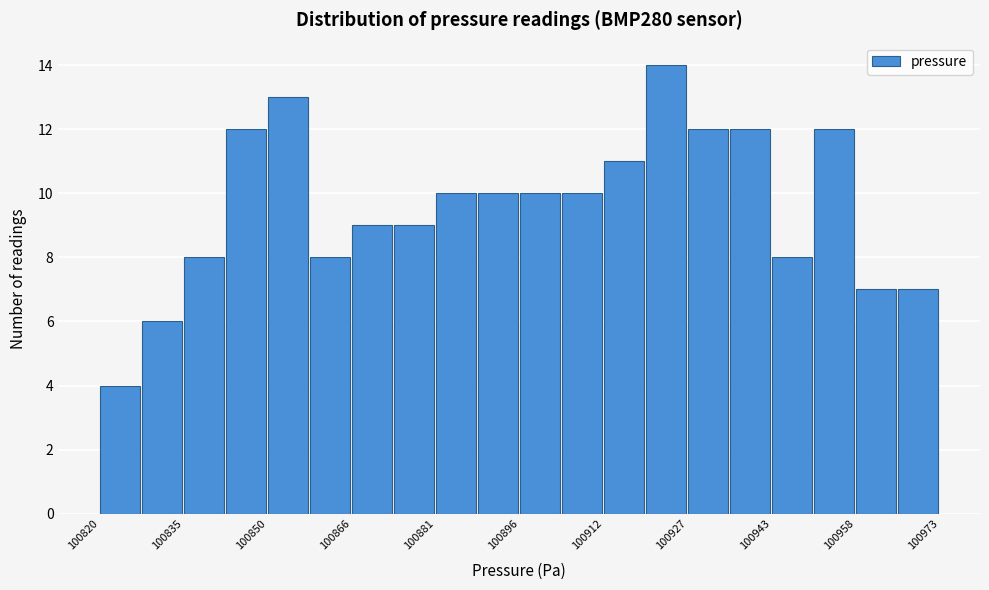

Read against the x-axis, roughly where is the centre of the tallest bar?

100924